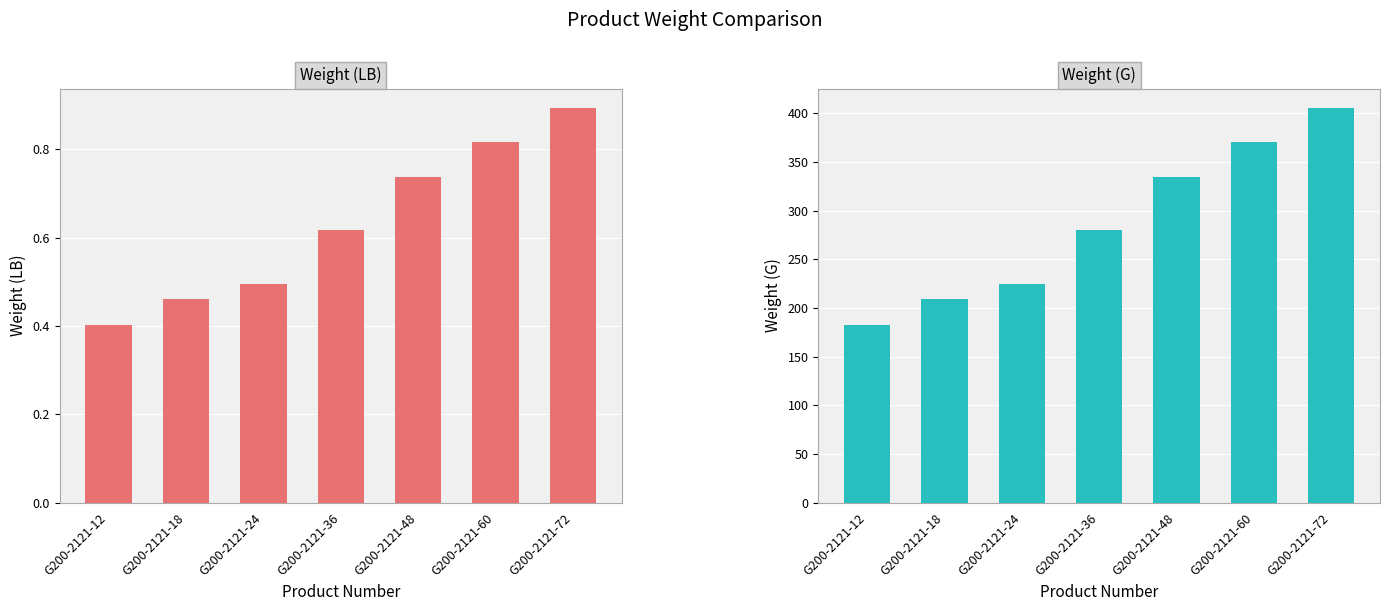

At which label does Weight (G) first exceed 280?

G200-2121-36